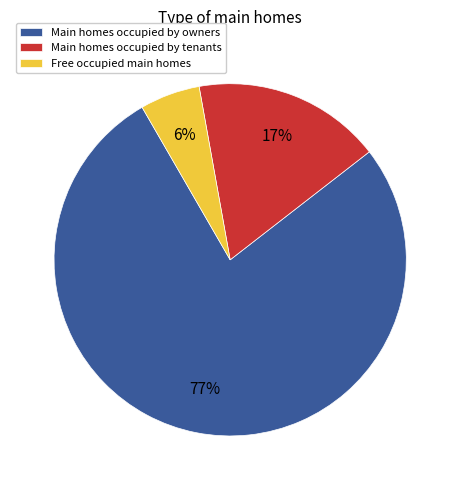

To the nearest percent, what portion does Main homes occupied by owners represent?

77%